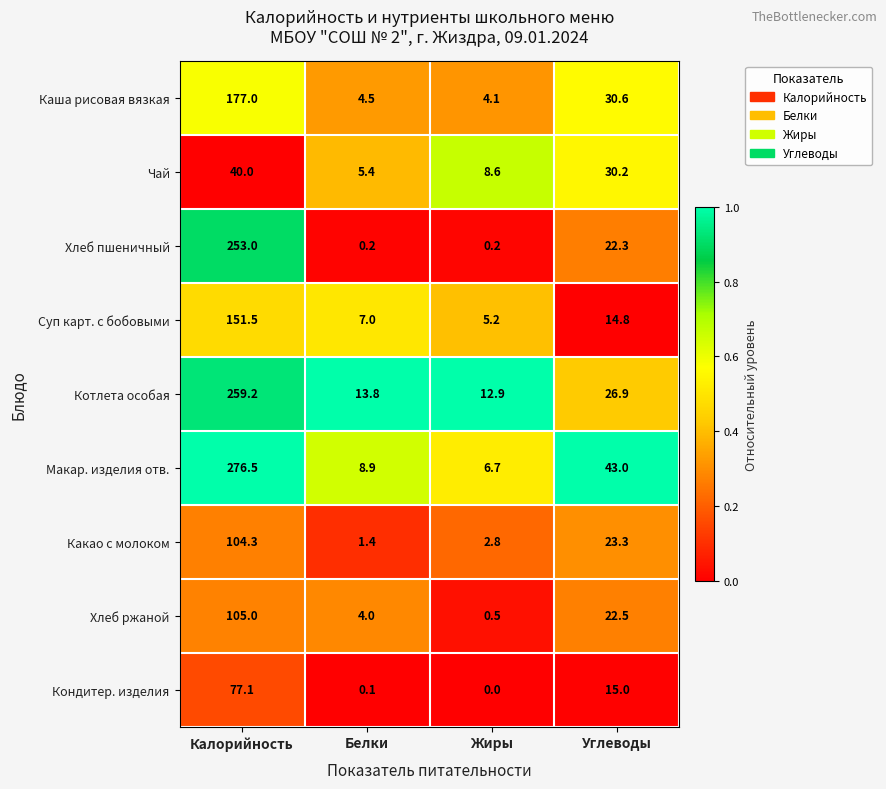

What is the spread (max minus min) of values at Углеводы?

28.2